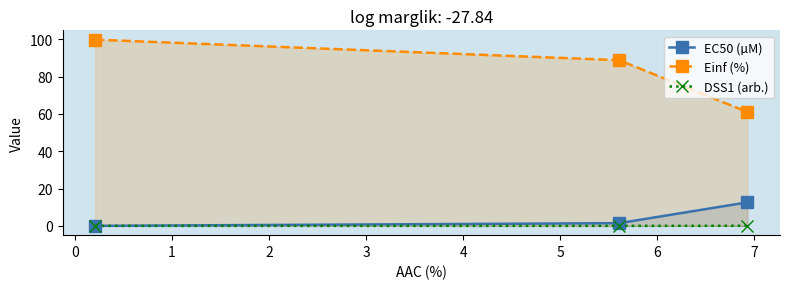

The value of EC50 (µM) at −1 is 0.0. True or false?

True